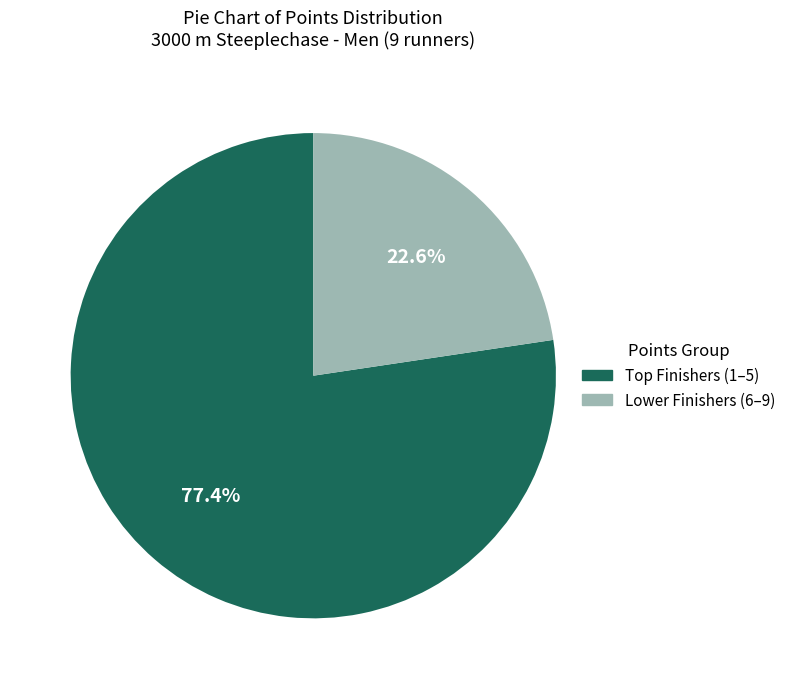

How many slices are in this pie chart?

2